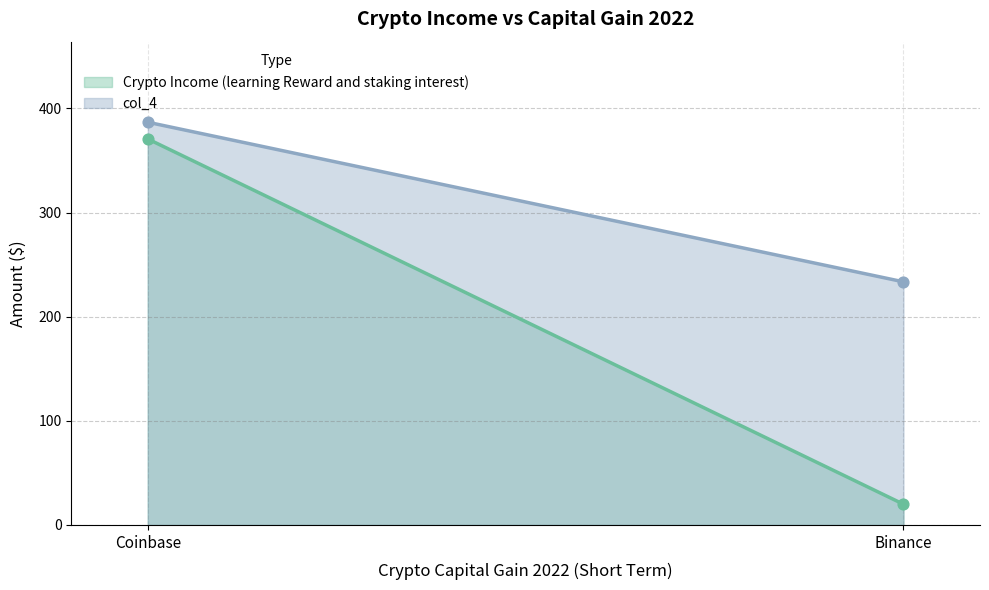

Which series contains the lowest Y value?

Crypto Income (learning Reward and staking interest)